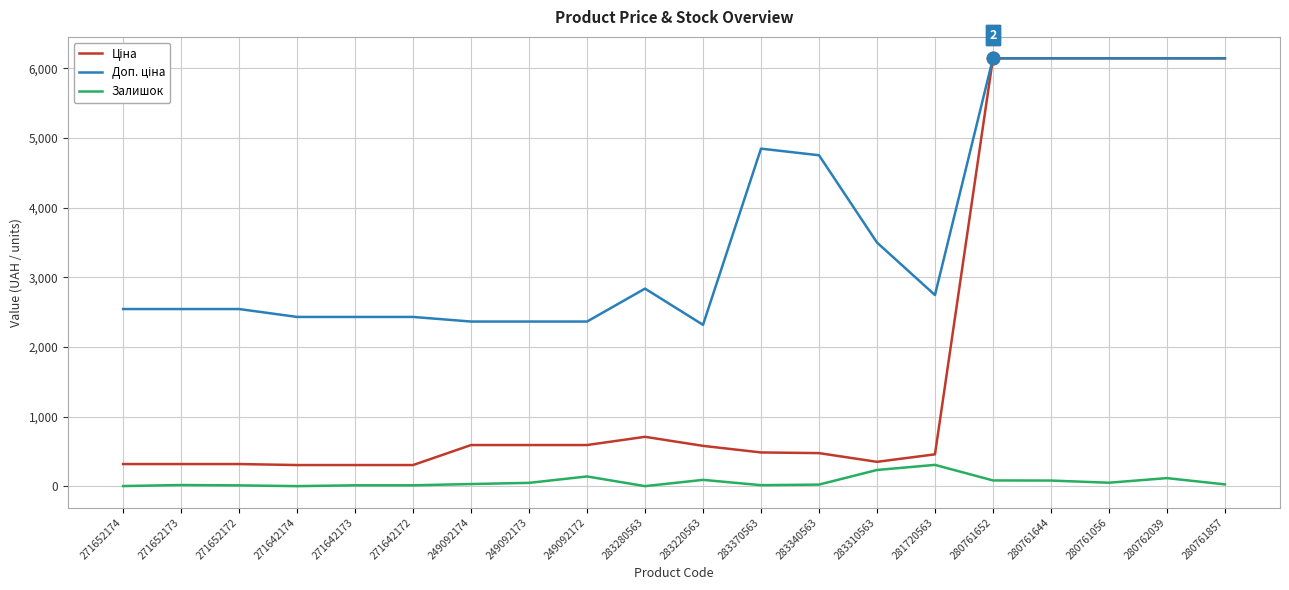

Which series has the largest total across all categories?

Доп. ціна